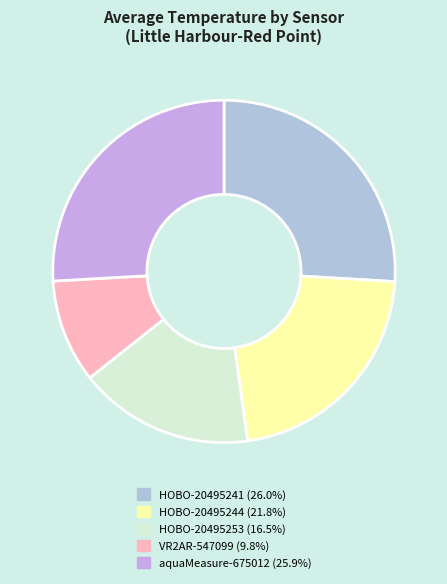

Count the number of slices in the pie.

5